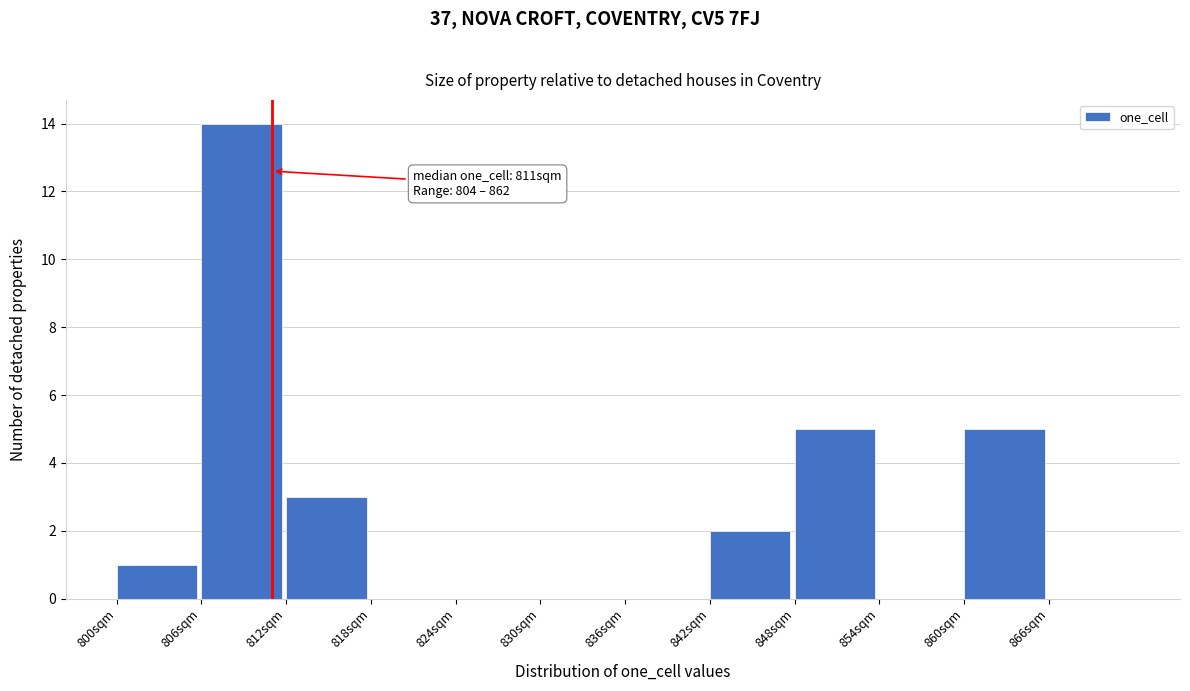

Which range on the x-axis has the tallest bar?

806 to 812